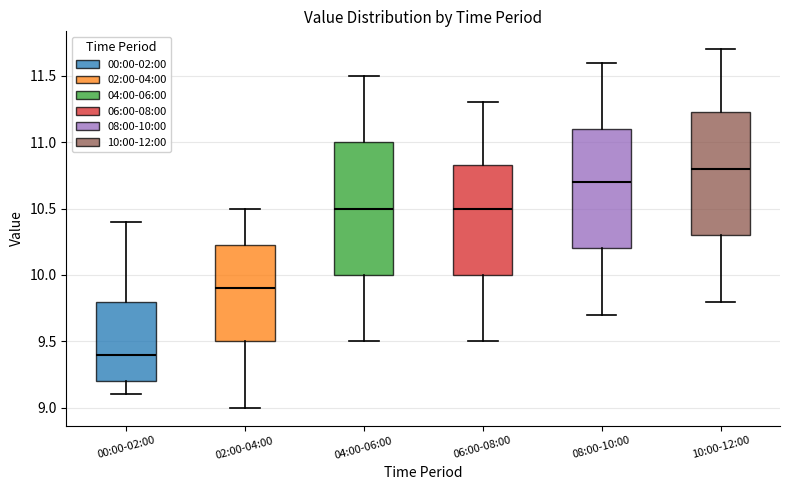

Which box has the lowest median line?

00:00-02:00